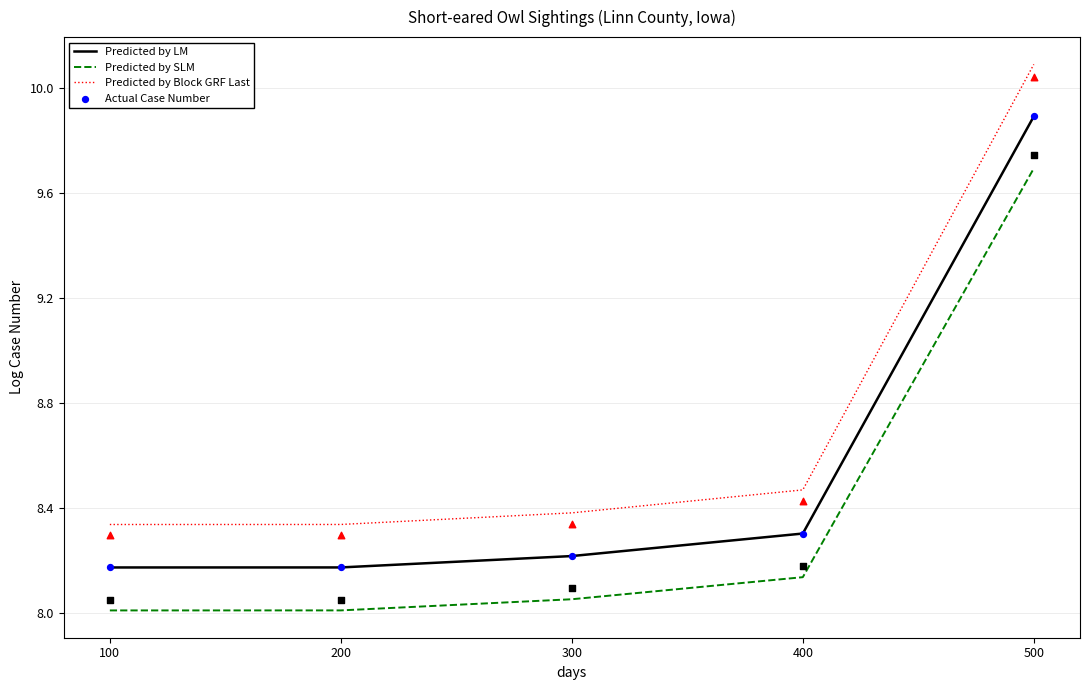

What is the total value across all series at 500?

39.6